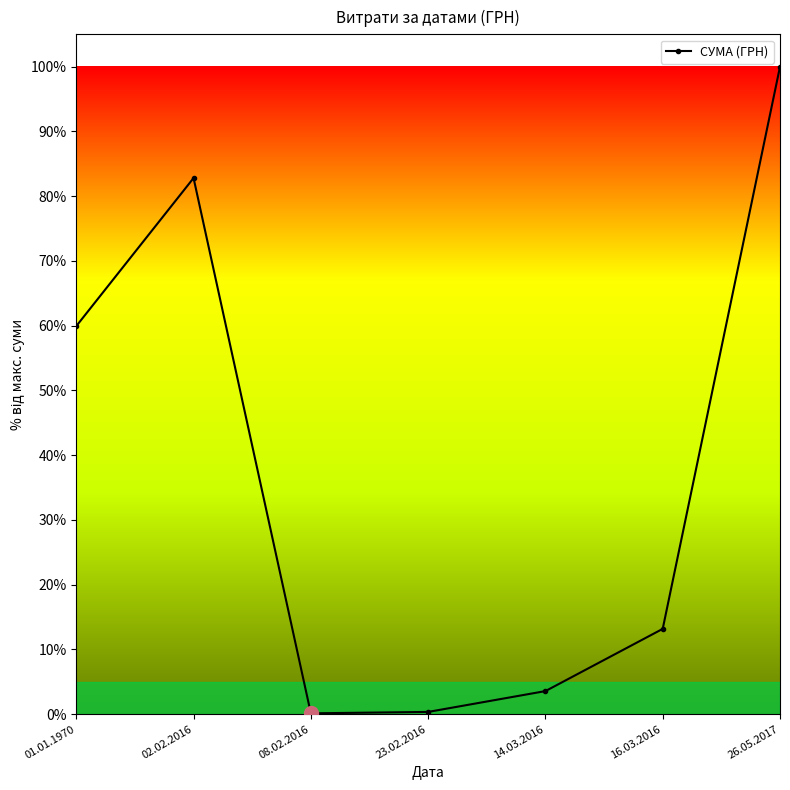

How many points are lower than both their immediate neighbors (excluding endpoints)?

1